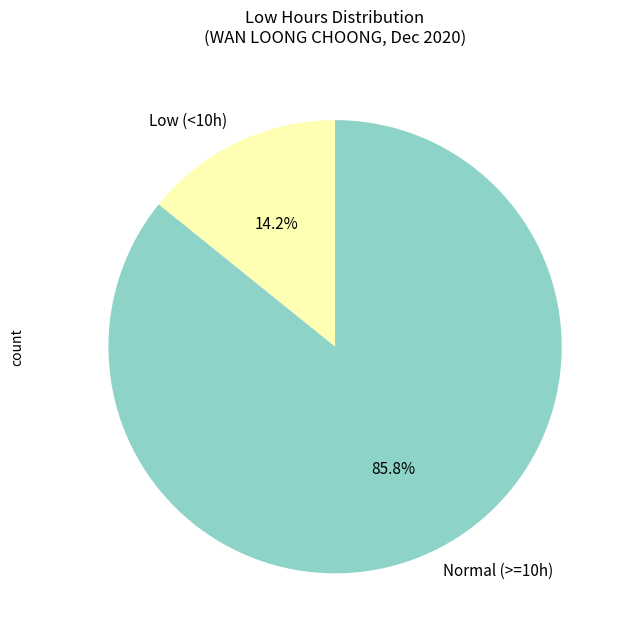

Rank the categories by value from highest to lowest.

Normal (>=10h), Low (<10h)